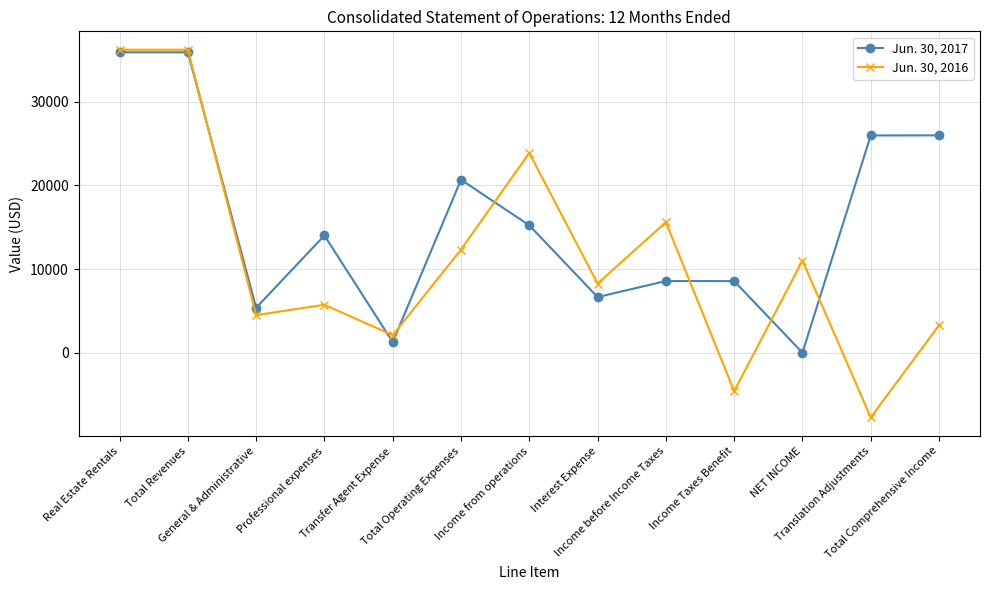

What is the smallest value displayed?

-7729